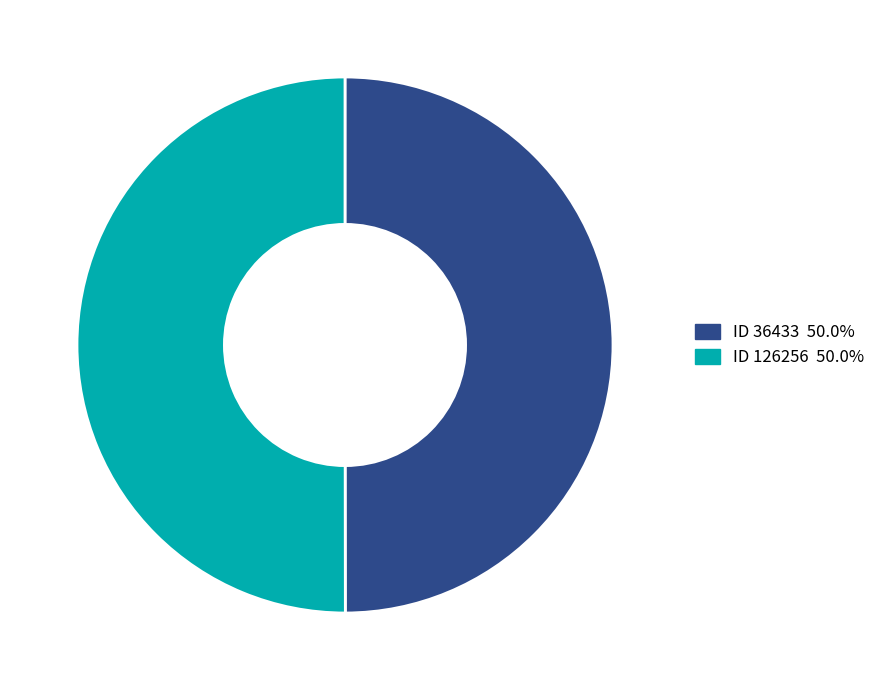

Combined, do ID 126256 50.0% and ID 36433 50.0% account for over 50%?

Yes